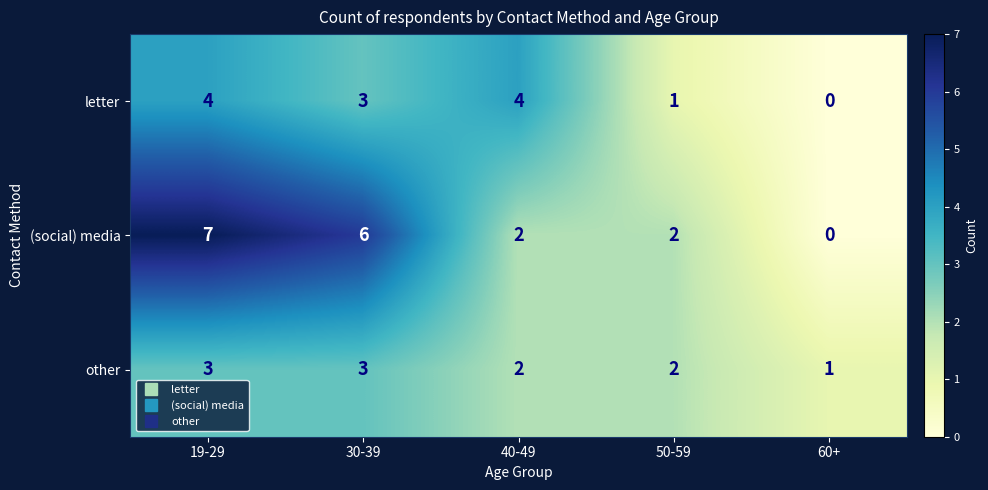

List the series in order of their peak value, lowest first.

other, letter, (social) media